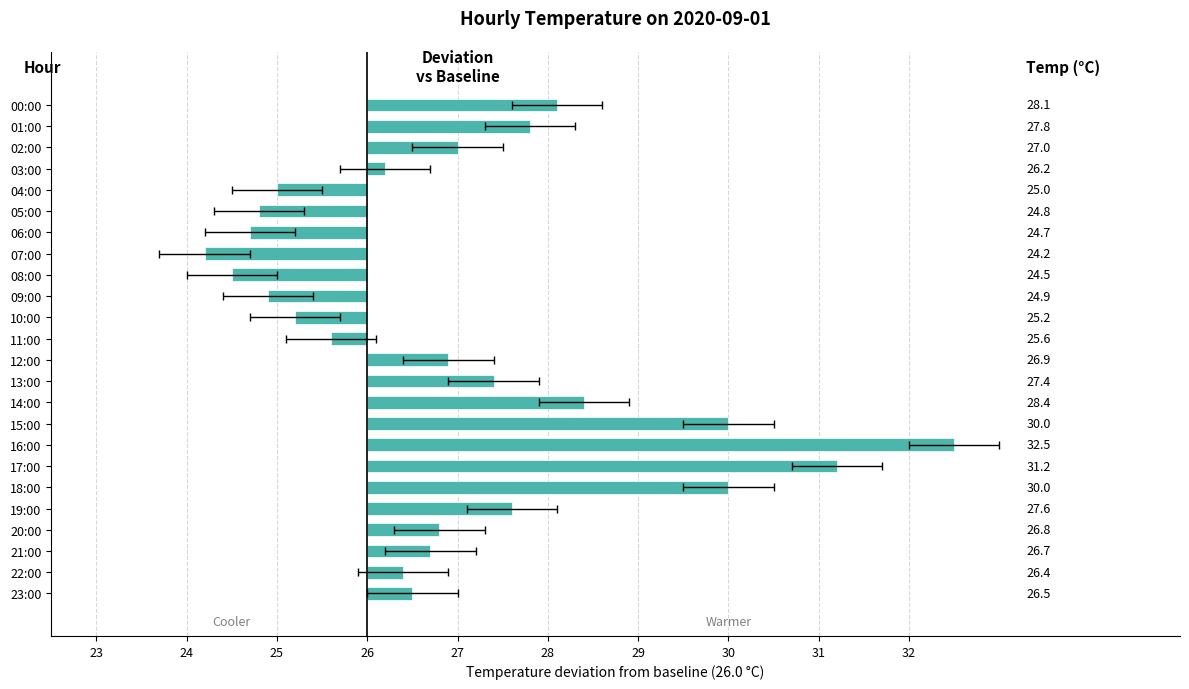

Between 03:00 and 23:00, which is larger?

23:00